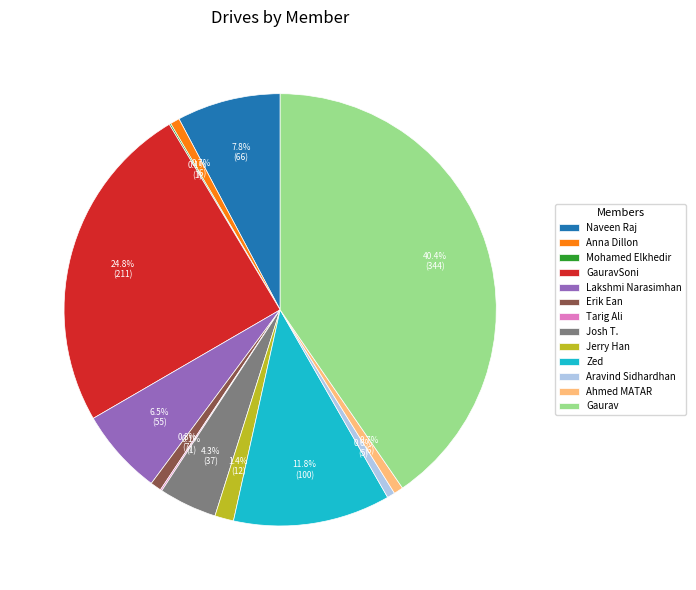

Approximately how many times larger is the value at Jerry Han compared to Josh T.?

0.3